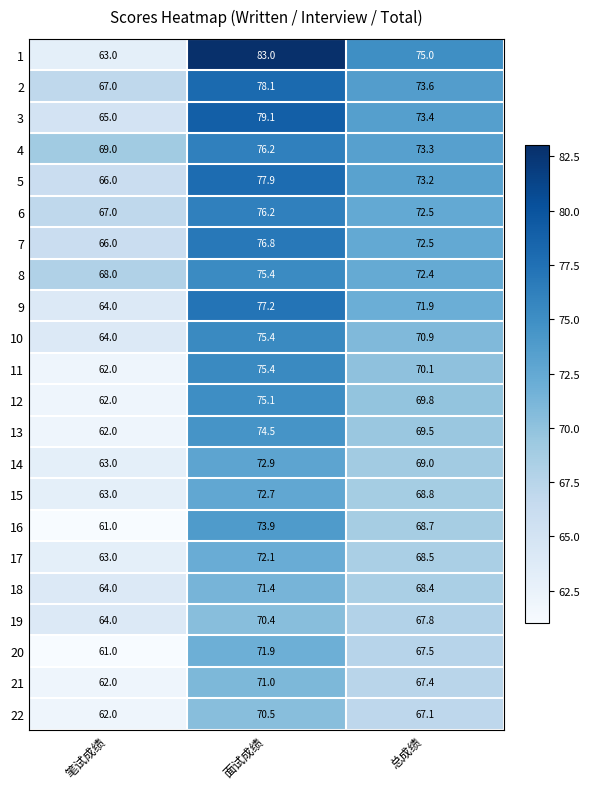

Between 面试成绩 and 总成绩, which series saw the biggest shift?

1